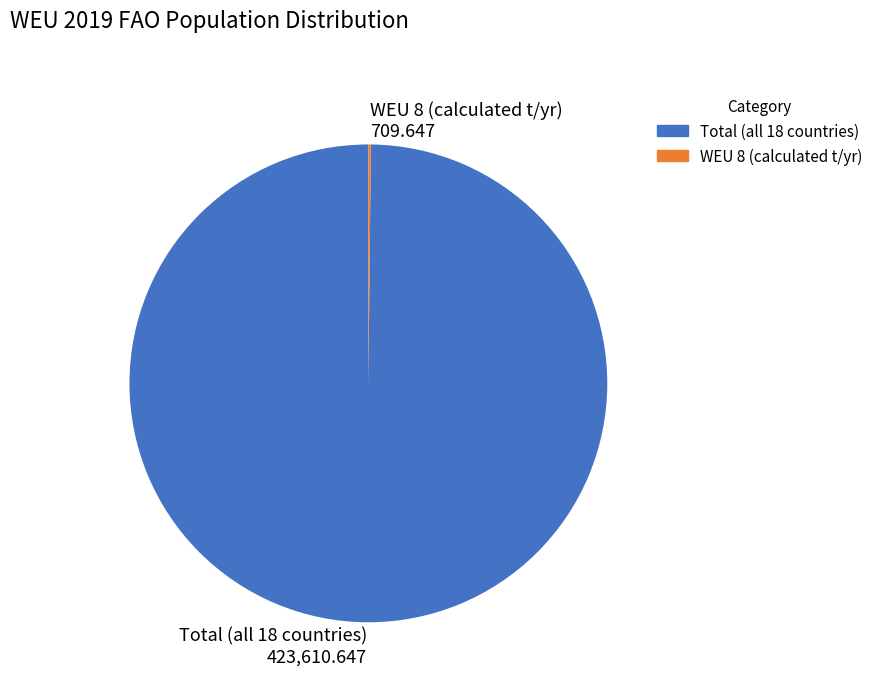

The Total (all 18 countries) 423,610.647 slice represents 88% of the pie. True or false?

False